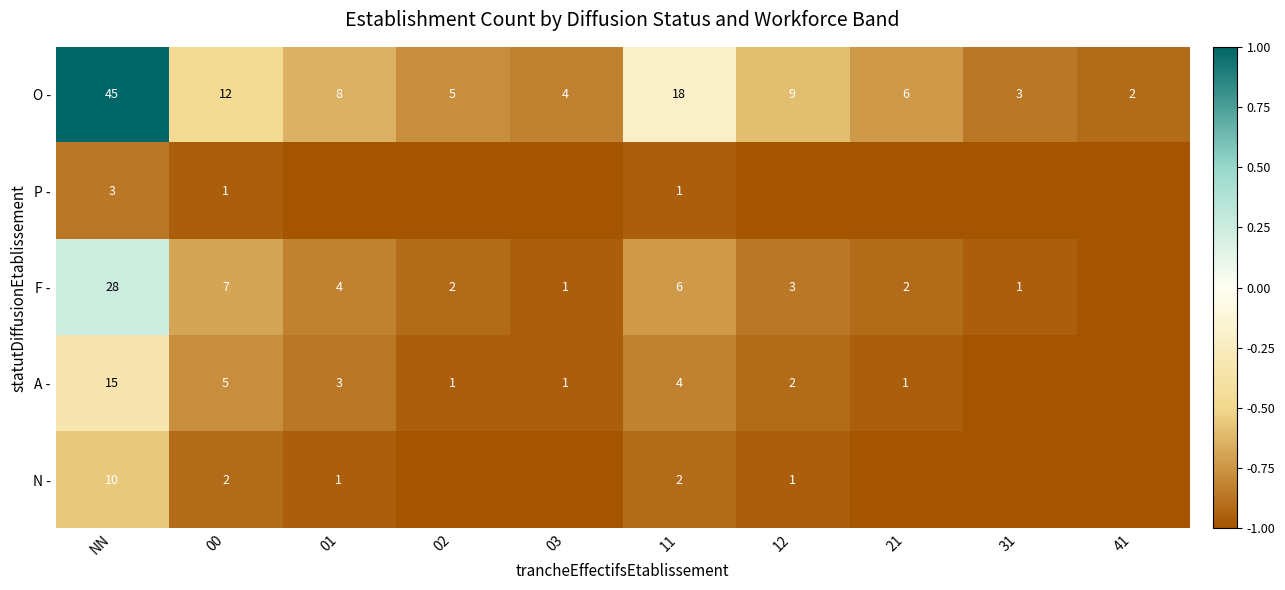

Read the O - value at 02, to the nearest 5.

5